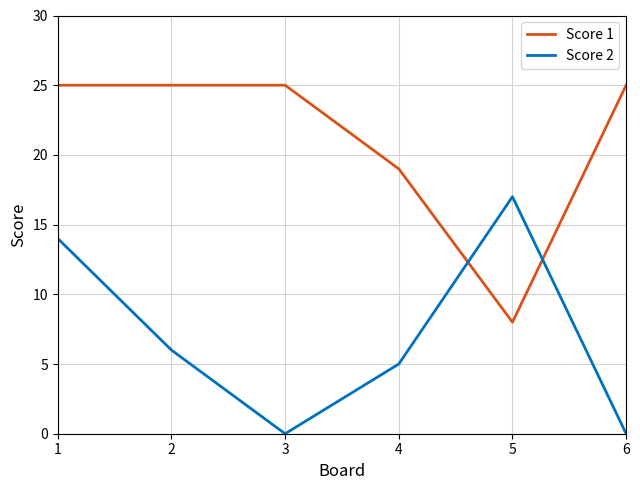

What is the spread (max minus min) of values at 2?

19